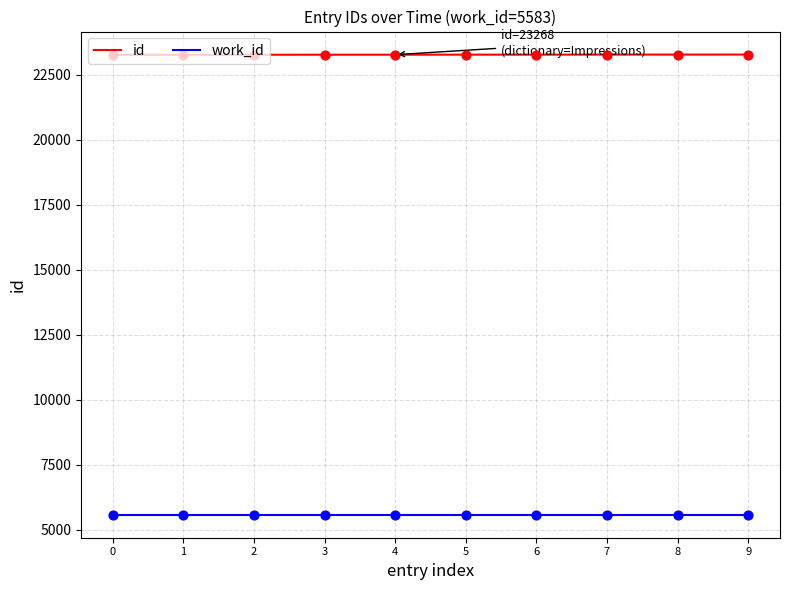

What is the difference between the highest and lowest values at 1?

17682